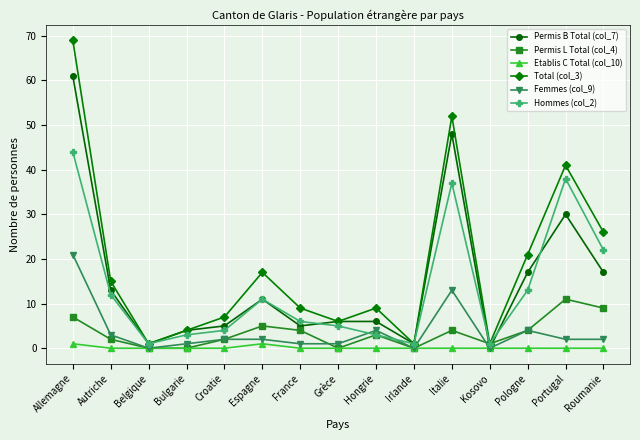

Rank the series by their maximum value, from highest to lowest.

Total (col_3), Permis B Total (col_7), Hommes (col_2), Femmes (col_9), Permis L Total (col_4), Etablis C Total (col_10)